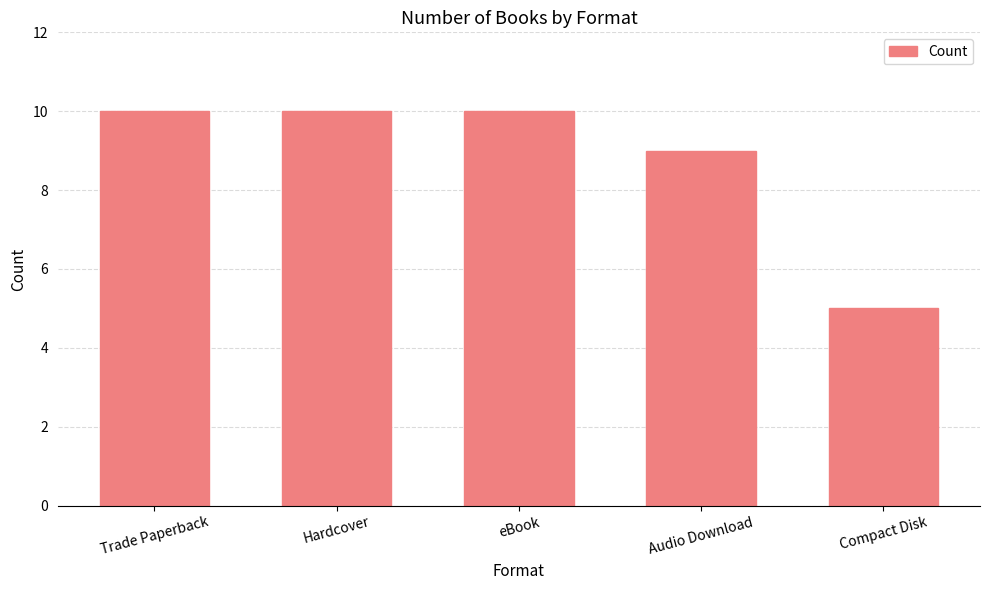

What is the sum of the values at eBook and Hardcover?

20